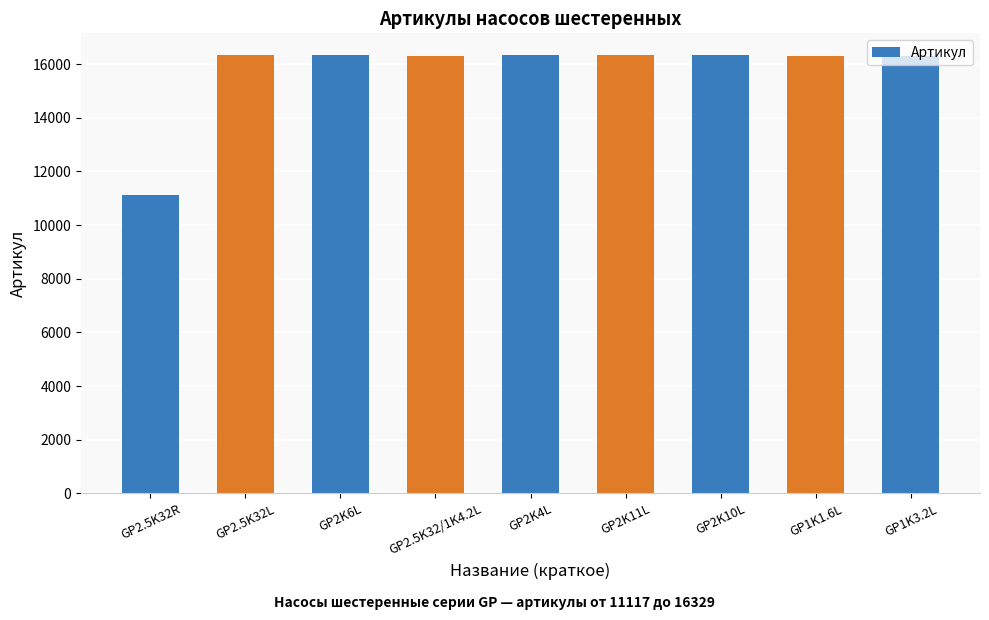

What is the approximate value at GP2K4L, to the nearest 100?

16300